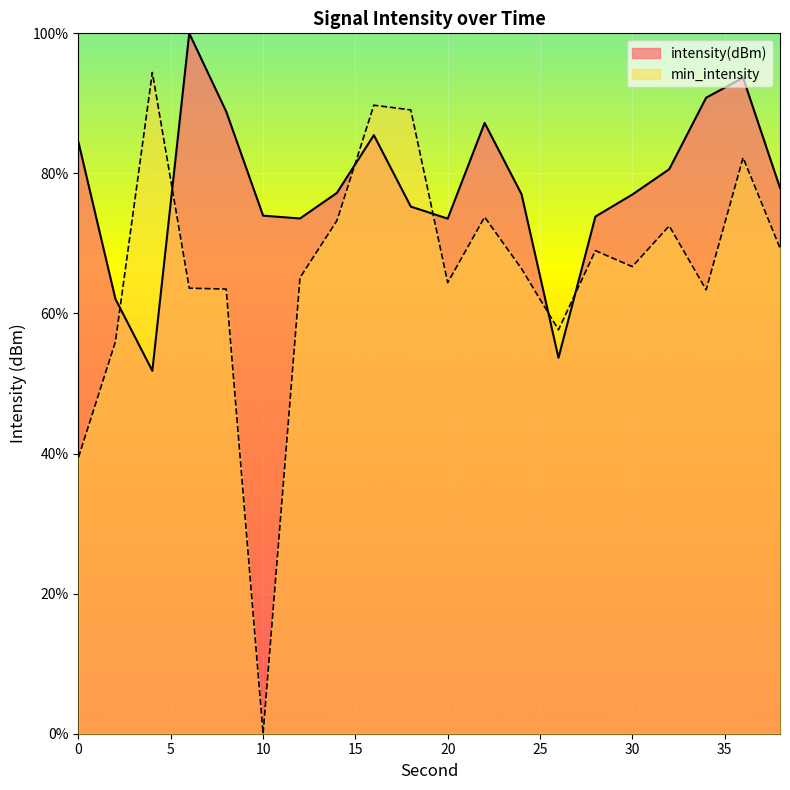

Is the value of intensity(dBm) at 16 greater than the value of min_intensity at 28?

Yes